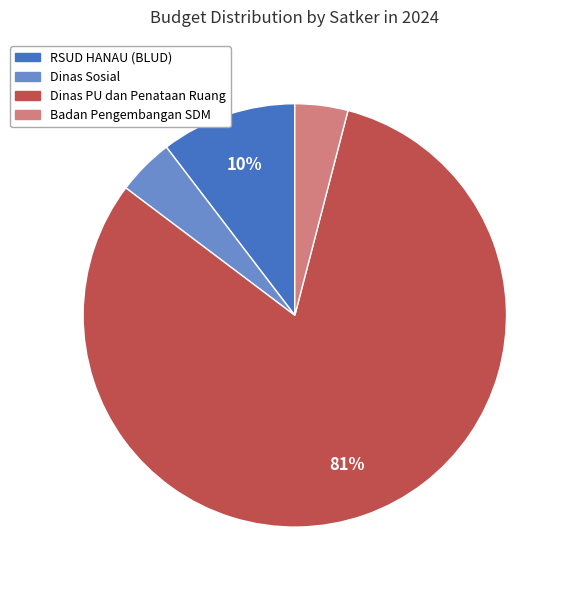

Is there a majority slice in this chart?

Yes